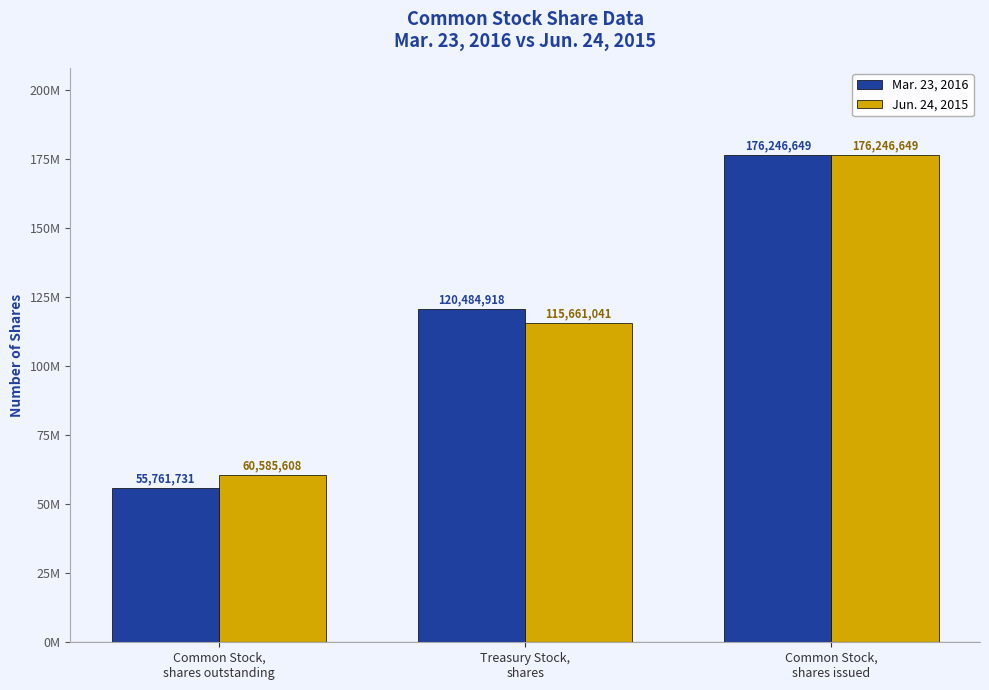

Does the chart contain any negative values?

No